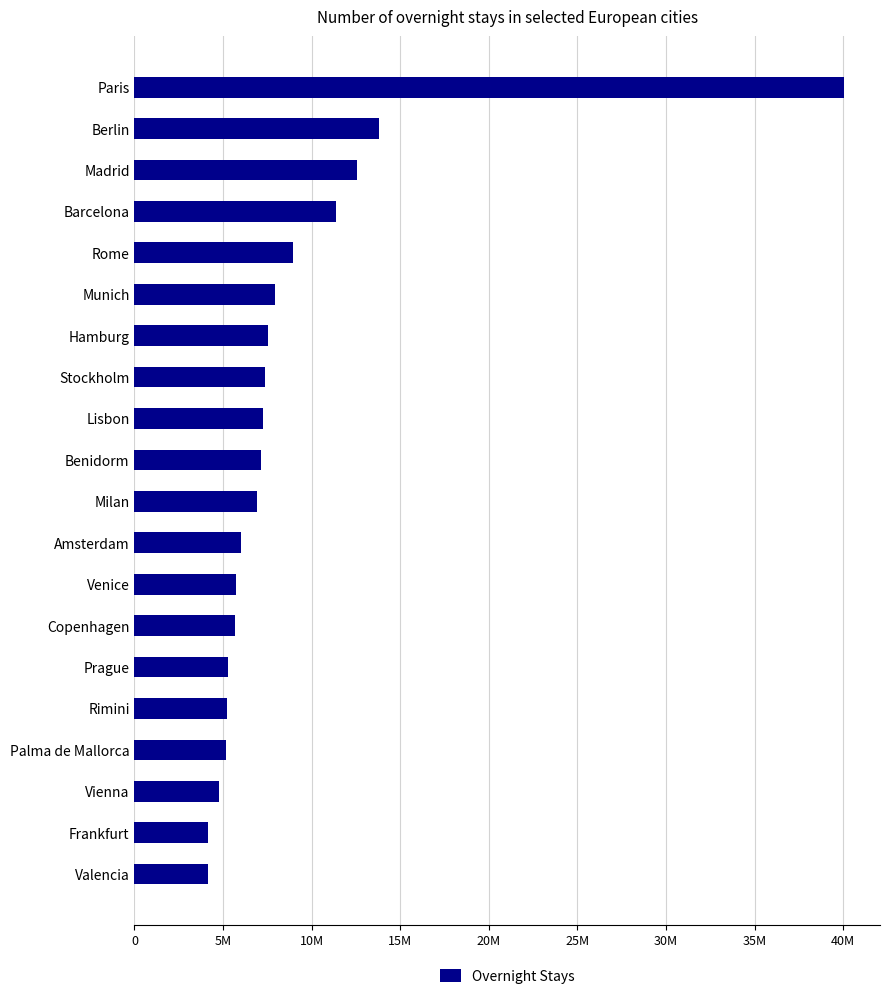

What is the greatest value displayed?

40074739